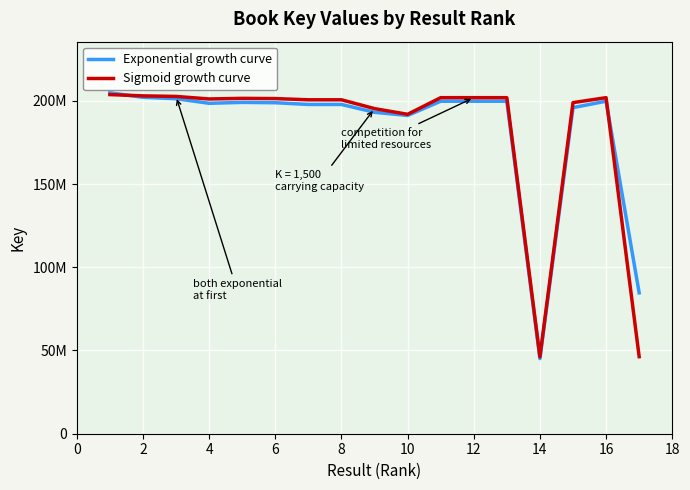

Rank the series by their average value, from highest to lowest.

Exponential growth curve, Sigmoid growth curve